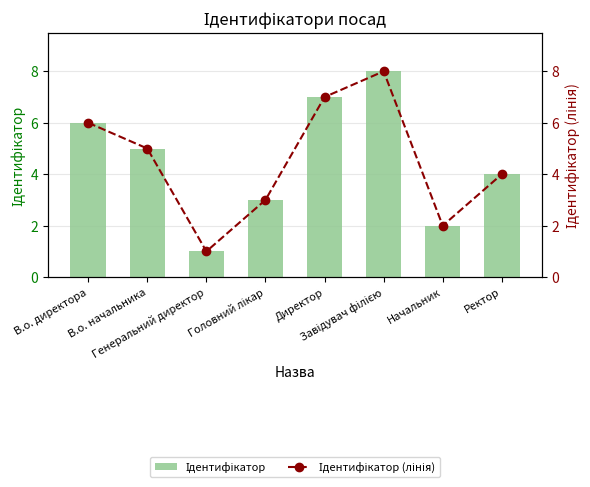

Reading right to left, what are all the values shown in this chart?

Ідентифікатор: 4	2	8	7	3	1	5	6
Ідентифікатор (лінія): 4	2	8	7	3	1	5	6